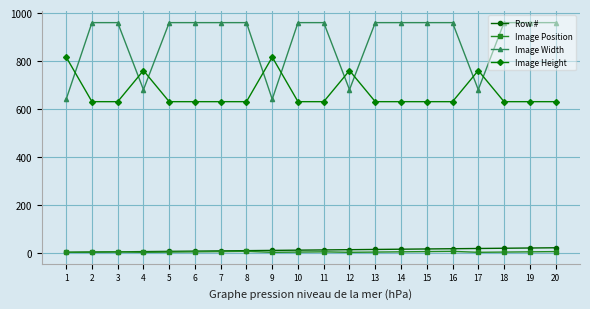

What is the minimum value for Image Width?

640